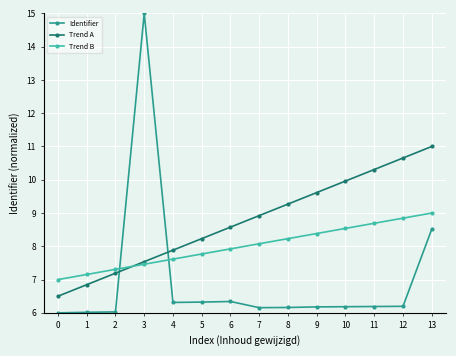

True or false: Trend B and Trend A intersect in this chart.

True